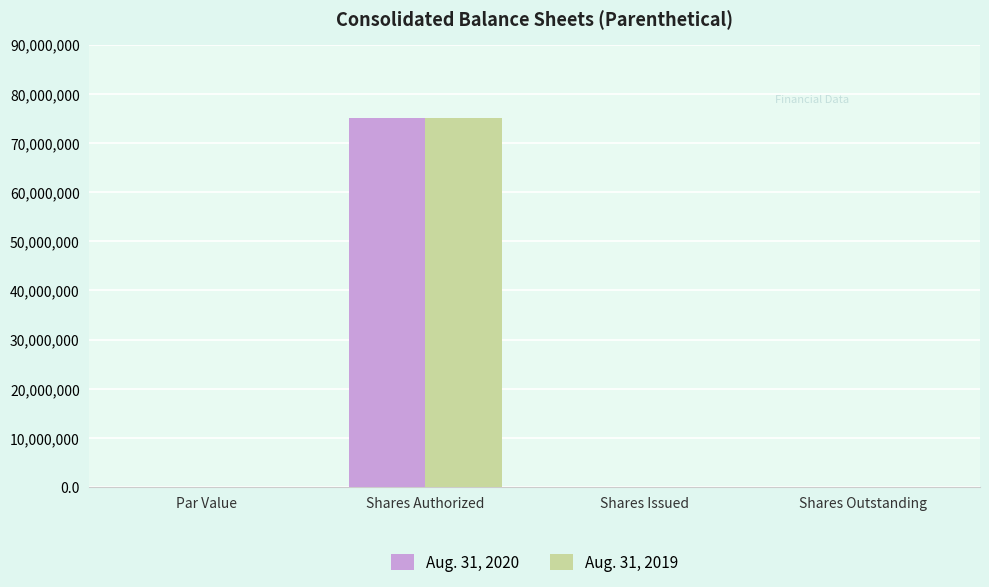

The Aug. 31, 2019 series shows 133481034.1 at Shares Authorized. True or false?

False